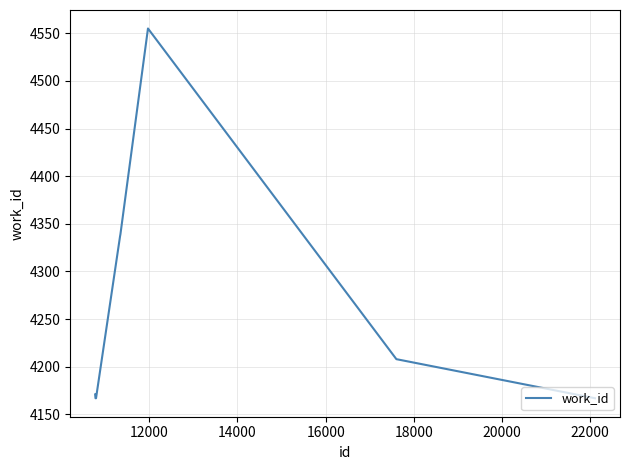

True or false: there are more than 0 points higher than both neighbors.

True